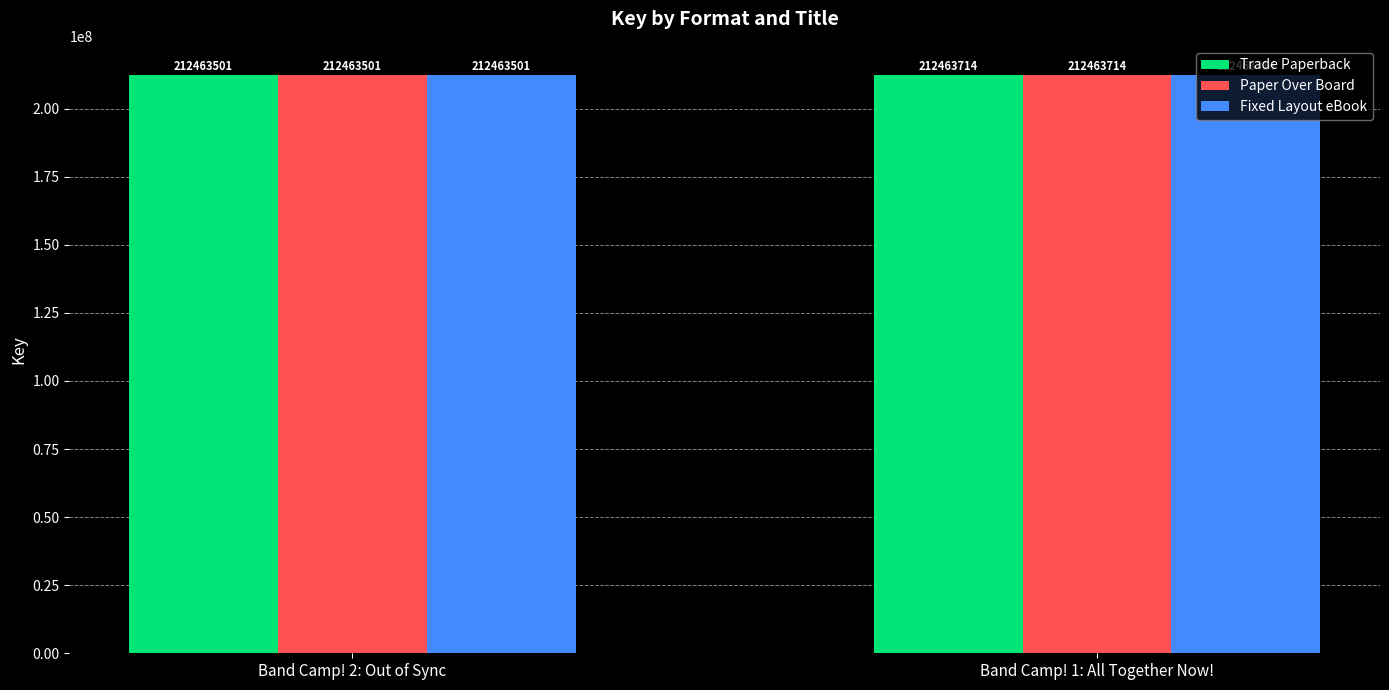

What position from the right is Band Camp! 1: All Together Now!?

1